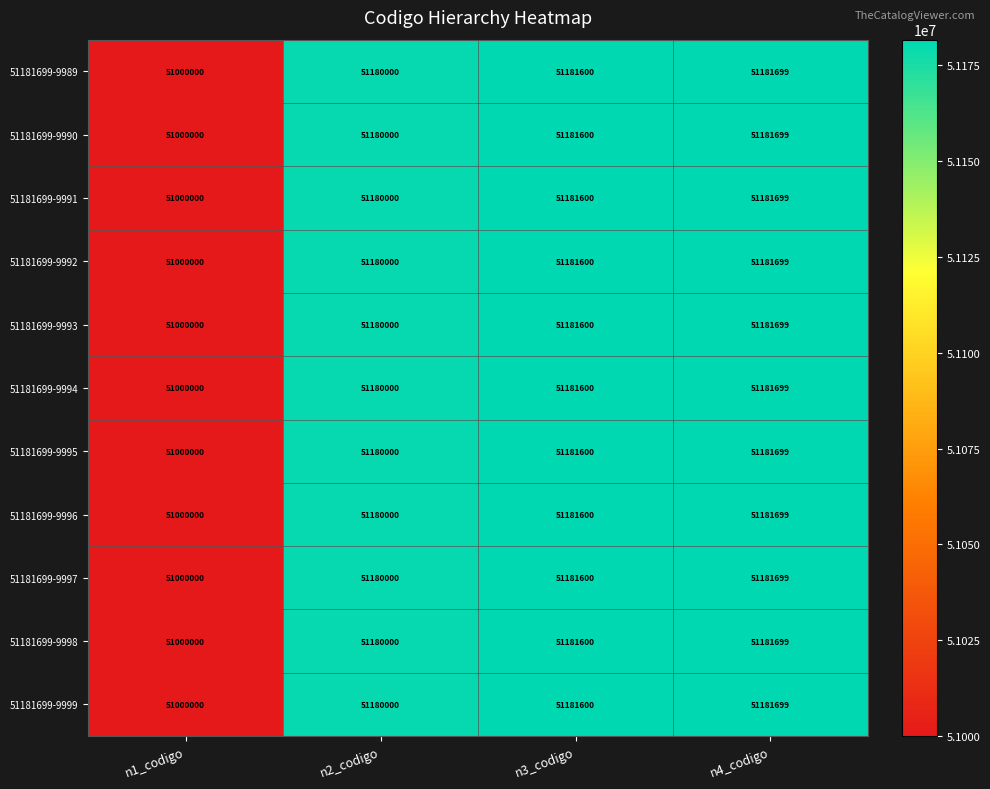

What is the average value of the 51181699-9995 series?

51135825